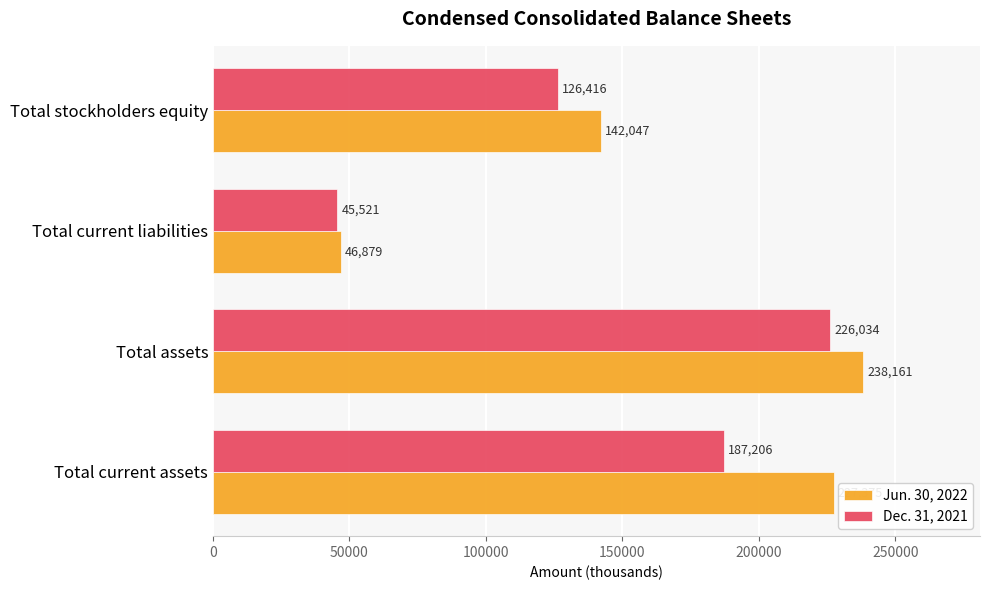

Rank the series by their maximum value, from highest to lowest.

Jun. 30, 2022, Dec. 31, 2021